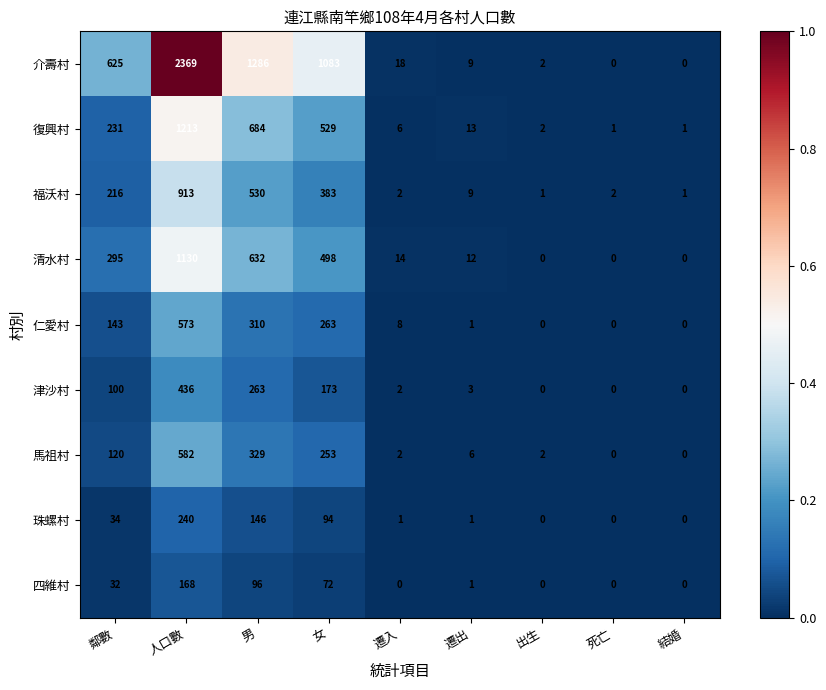

The 珠螺村 series shows 74 at 男. True or false?

False